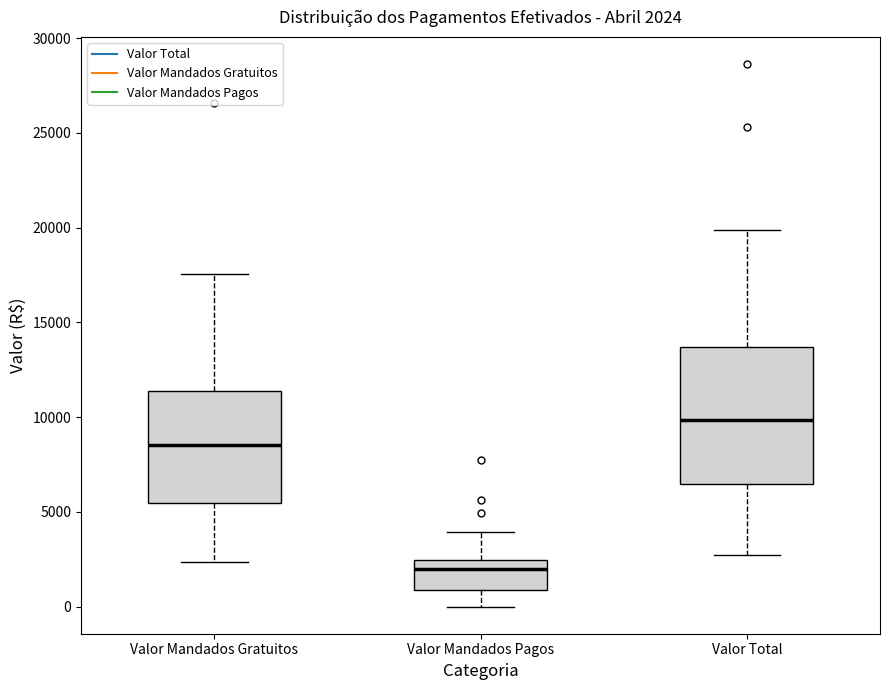

Comparing the boxes themselves (not the whiskers), which one is the tallest?

Valor Total